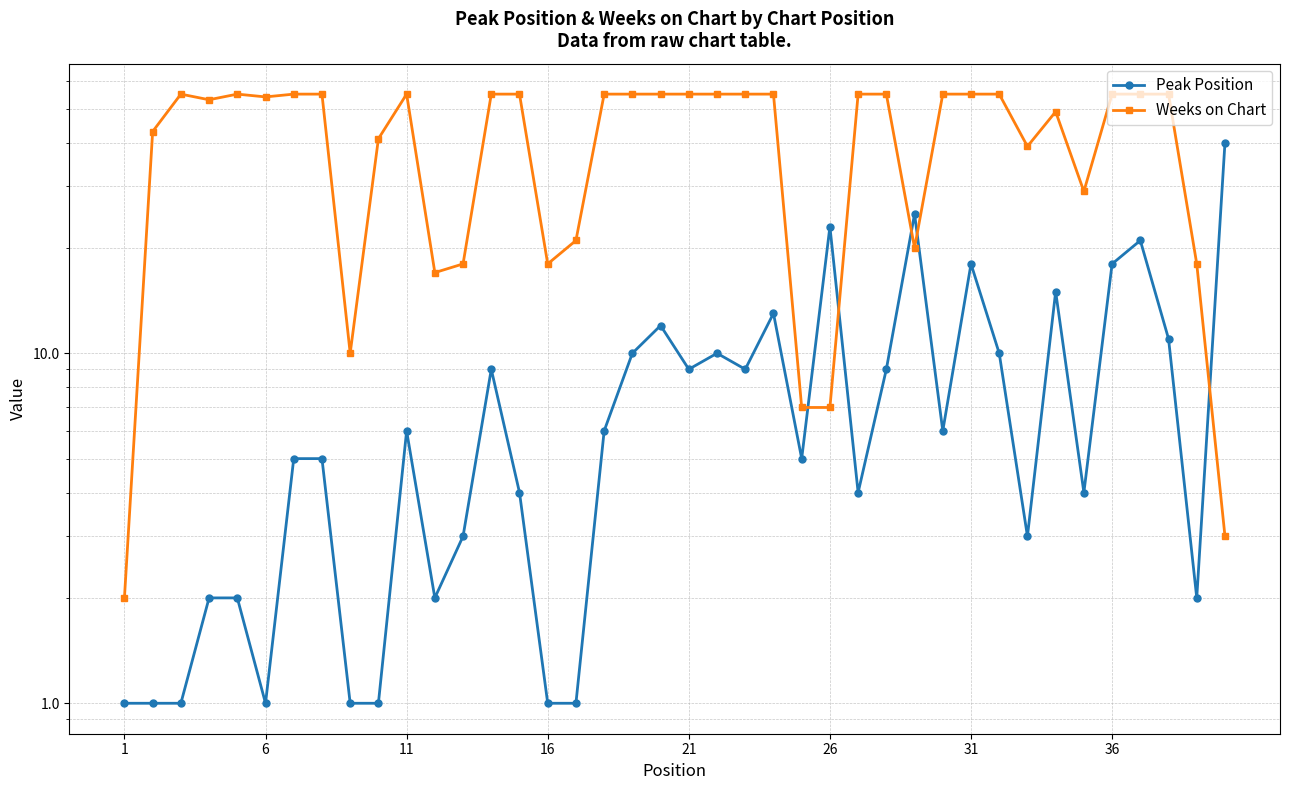

Which series has the widest spread of values?

Weeks on Chart